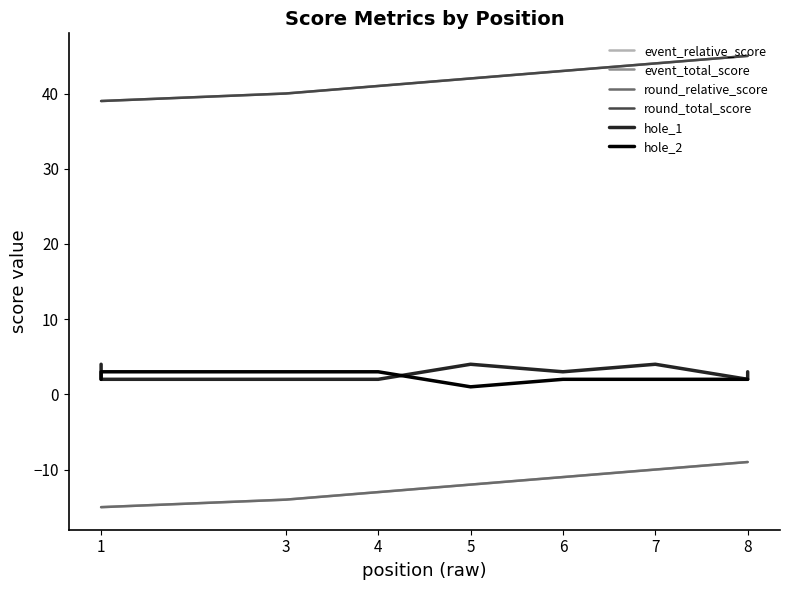

What is the minimum value shown in the chart?

-15